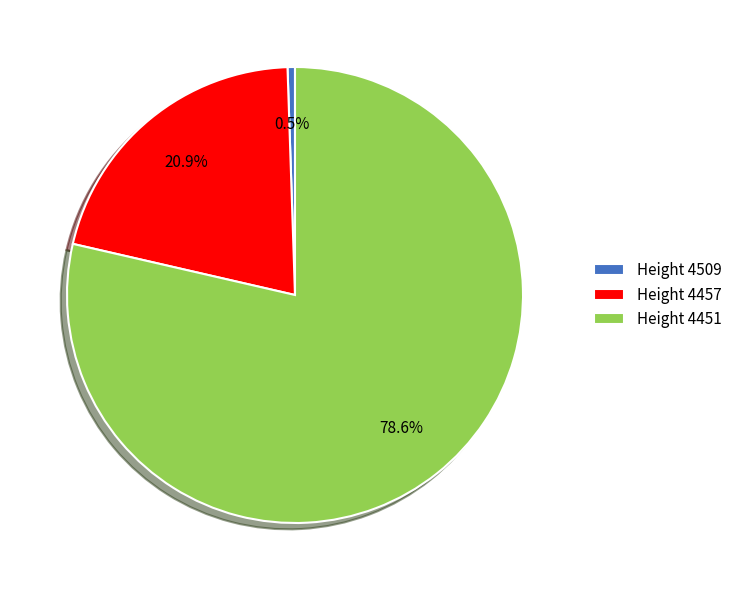

Rank the categories by value from lowest to highest.

Height 4509, Height 4457, Height 4451